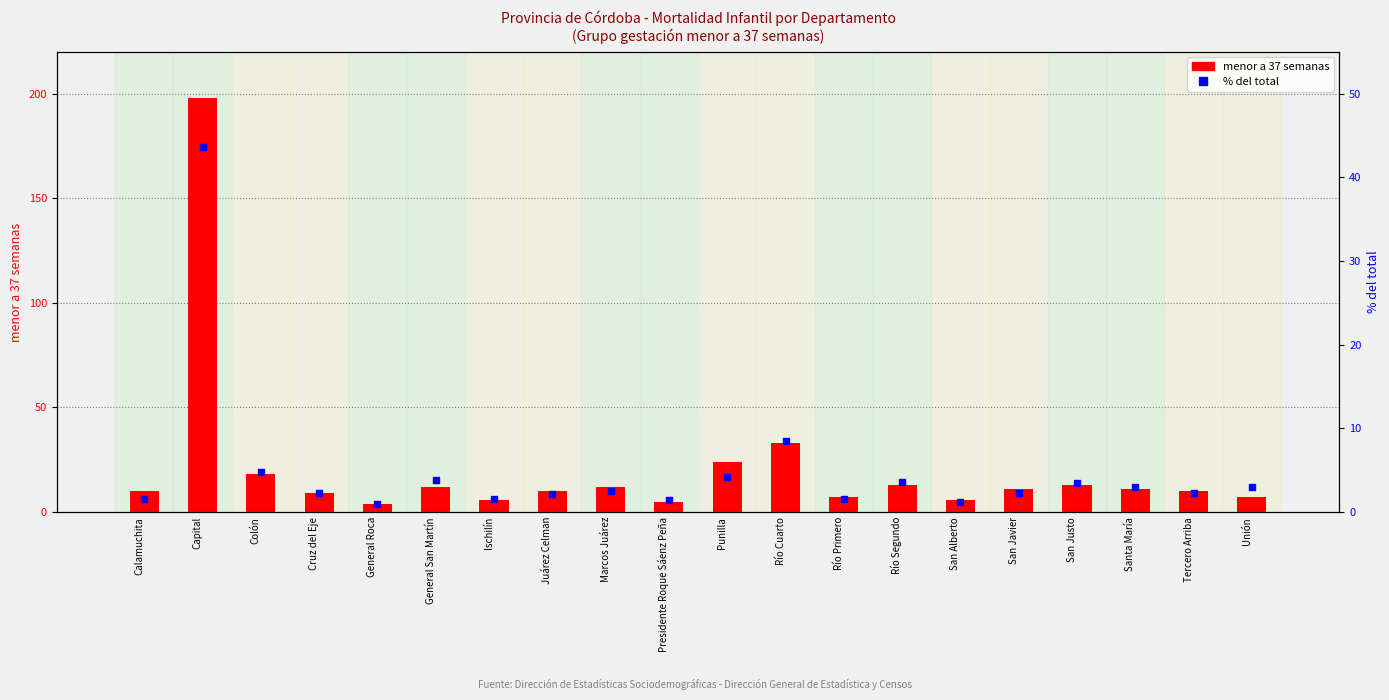

At how many categories does at least one series exceed 150?

1